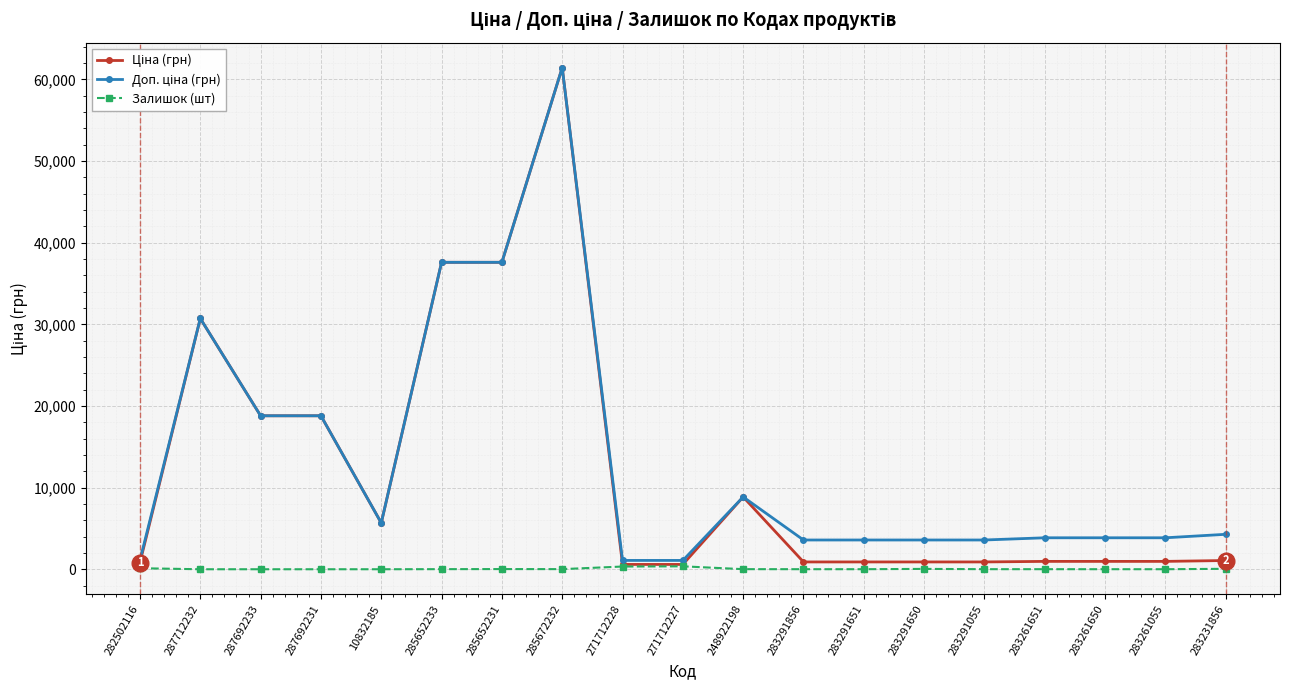

At how many categories does at least one series exceed 25220?

4